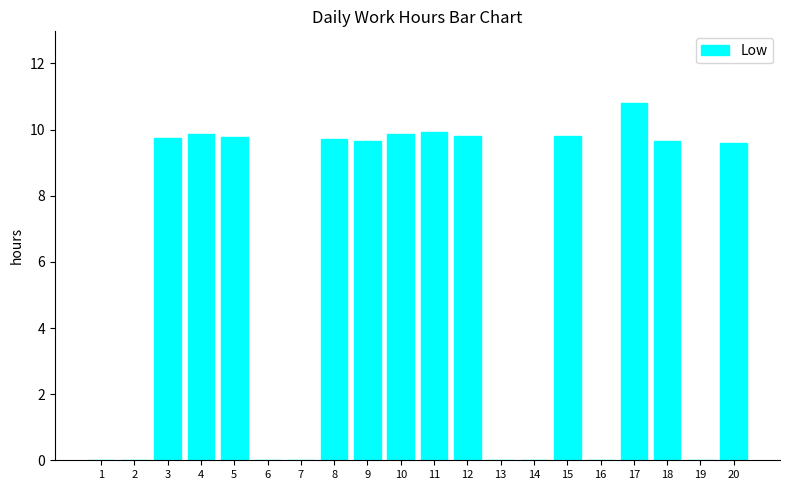

Is it true that the value at 4 is 9.9?

True